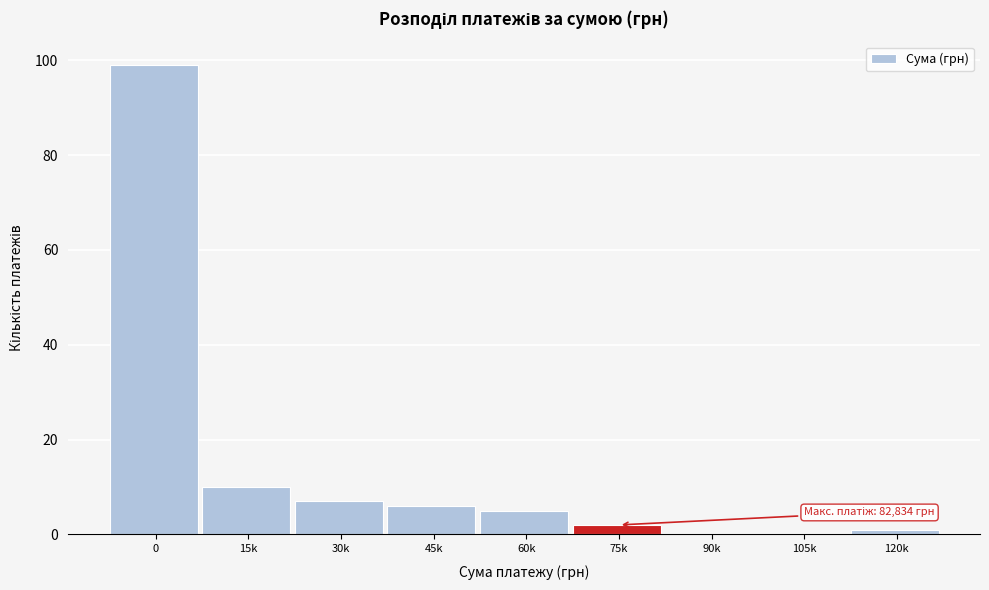

Reading left to right, list all the values displayed in this chart.

0=99	15k=10	30k=7	45k=6	60k=5	75k=2	90k=0	105k=0	120k=1